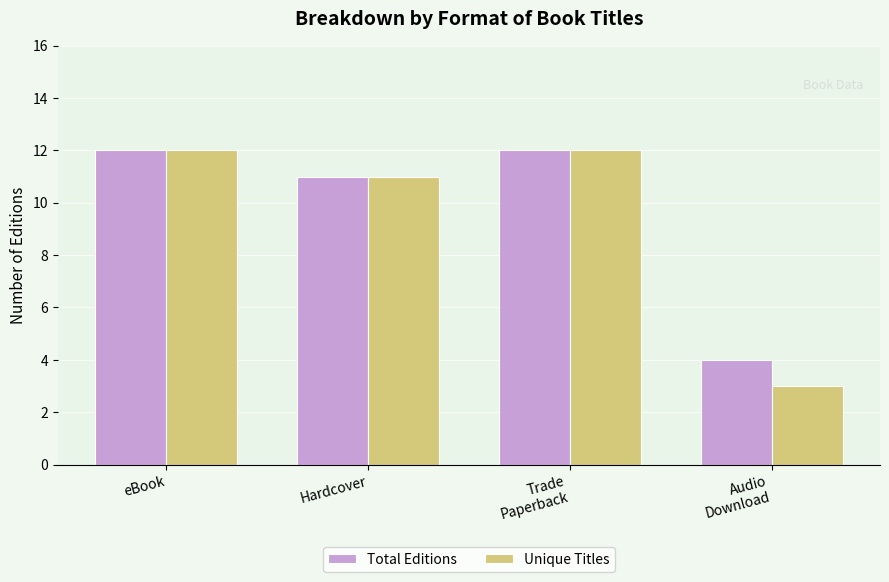

What position from the left is Trade
Paperback?

3